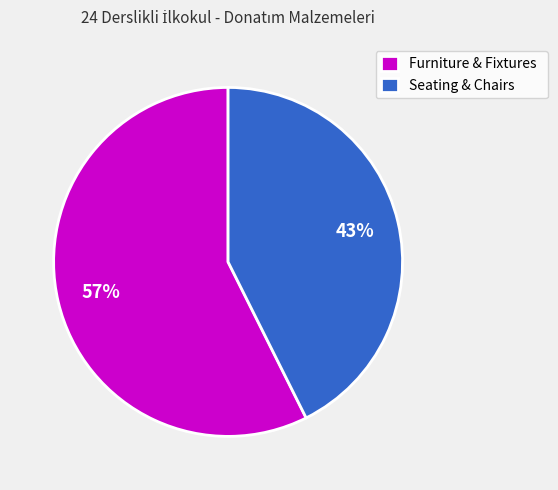

What is the ratio of the value at Furniture & Fixtures to the value at Seating & Chairs?

1.3